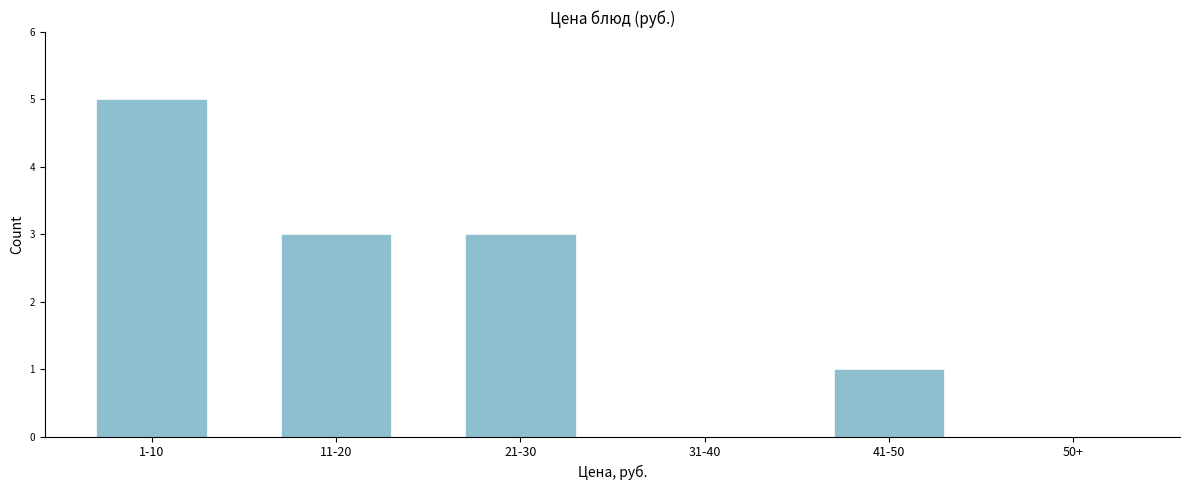

Reading right to left, what are all the values shown in this chart?

50+=0	41-50=1	31-40=0	21-30=3	11-20=3	1-10=5